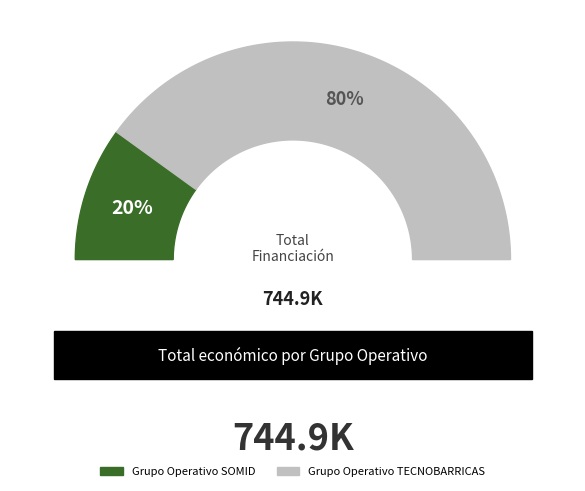

How many segments does this pie chart have?

2